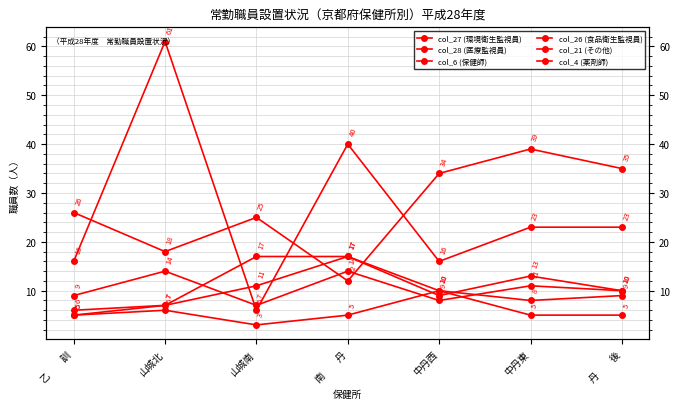

Is the value of col_28 (医療監視員) at 中丹東 greater than the value of col_26 (食品衛生監視員) at 中丹西?

Yes